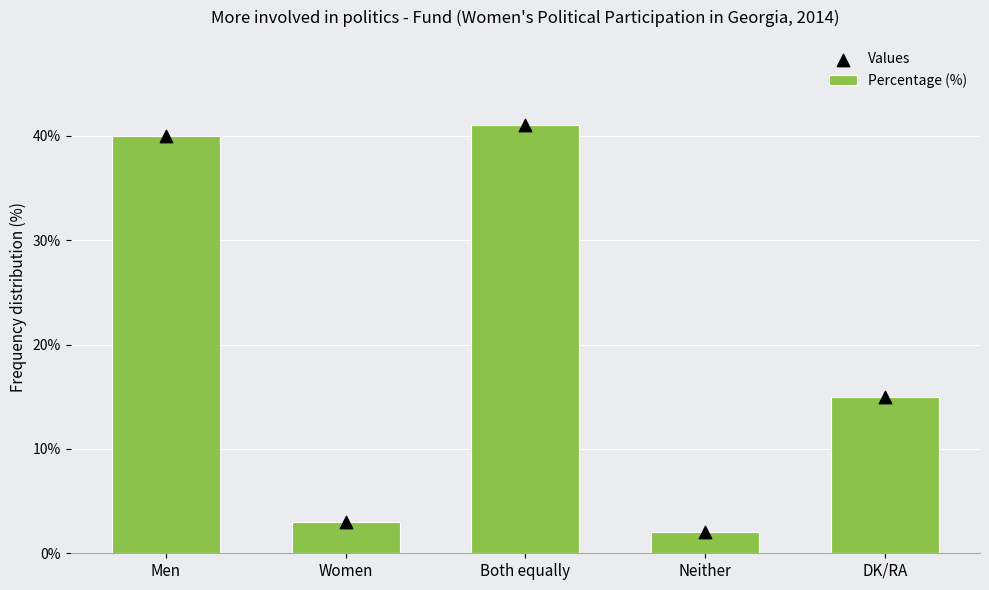

Which series has the largest total across all categories?

Percentage (%)